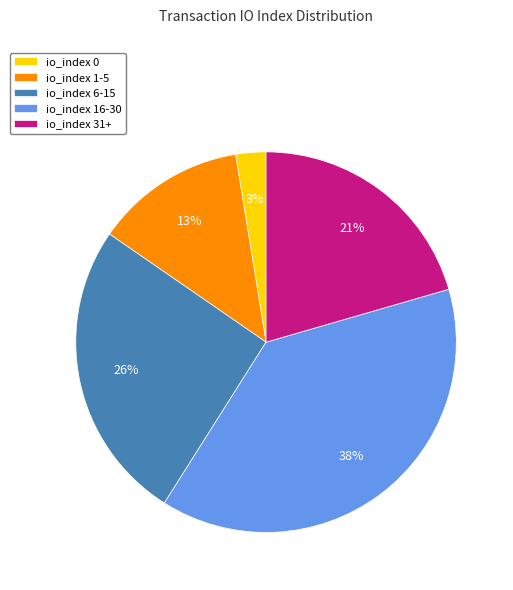

Does io_index 16-30 account for over 50% of the chart?

No